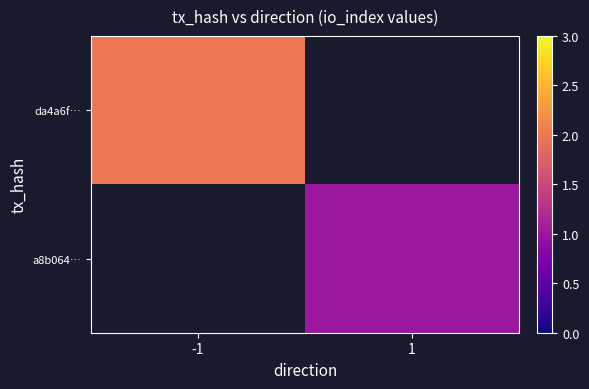

Is the value of da4a6f… at 1 greater than the value of a8b064… at 1?

No